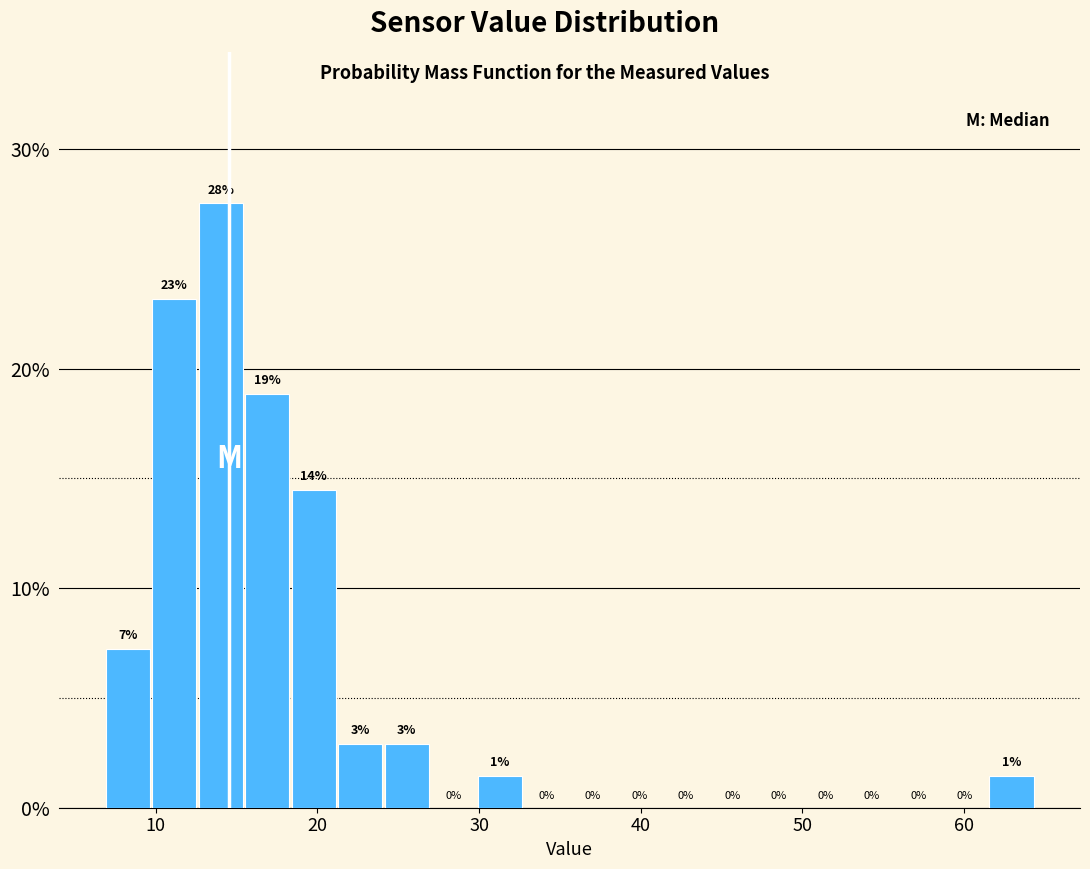

Read against the x-axis, roughly where is the centre of the tallest bar?

14